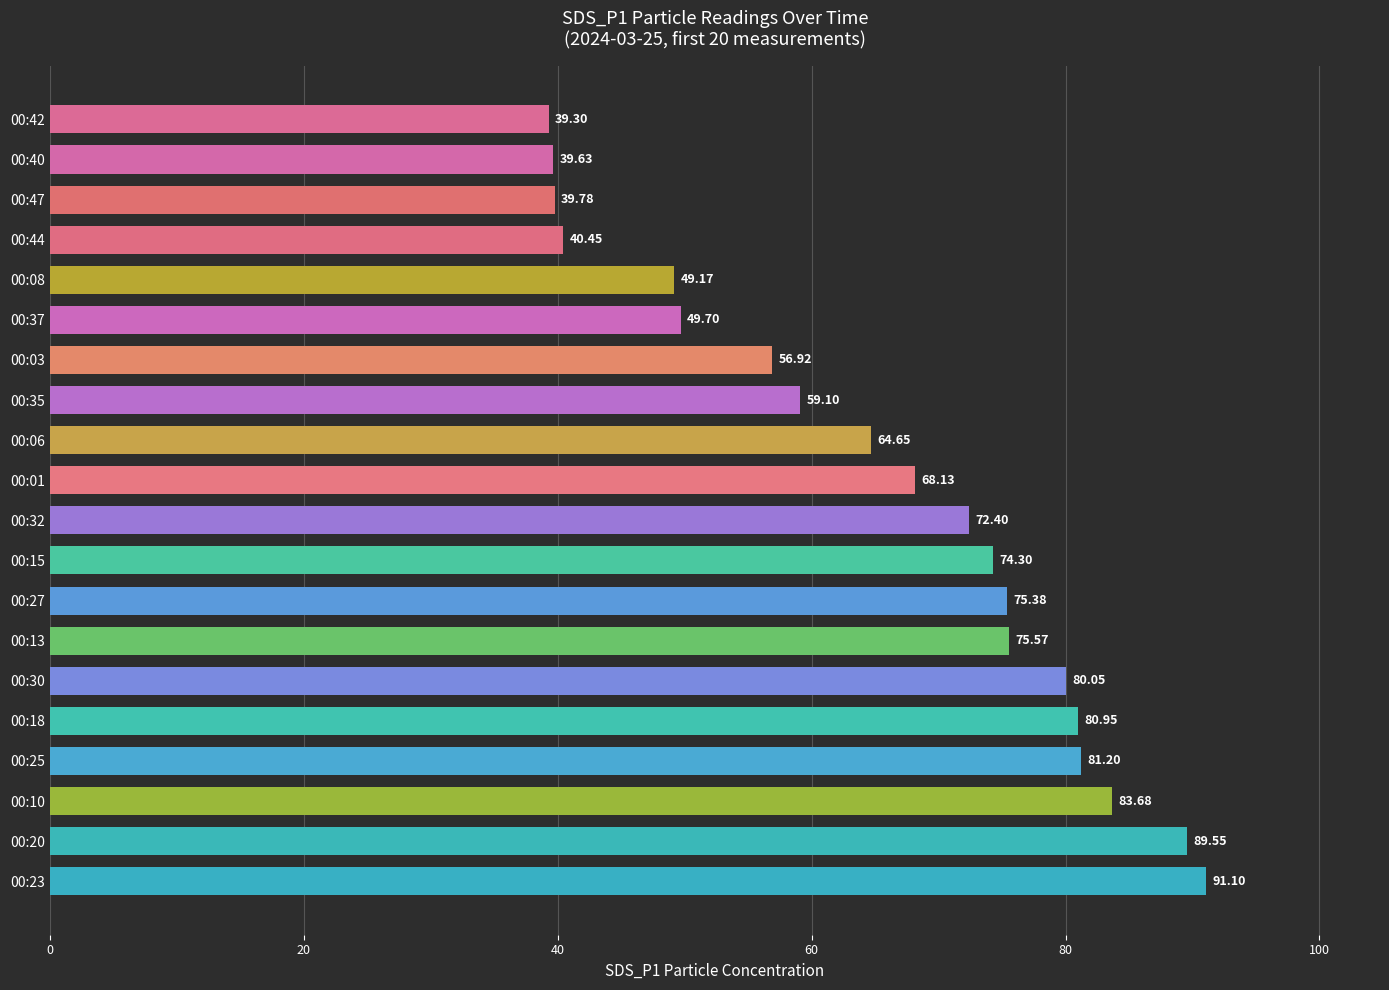

What is the difference between the maximum and second lowest values?

51.5